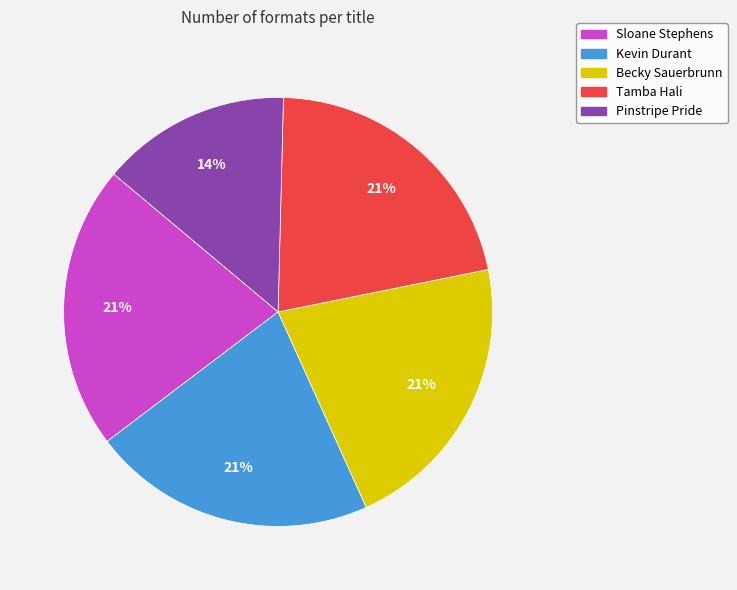

The Kevin Durant slice represents 21% of the pie. True or false?

True